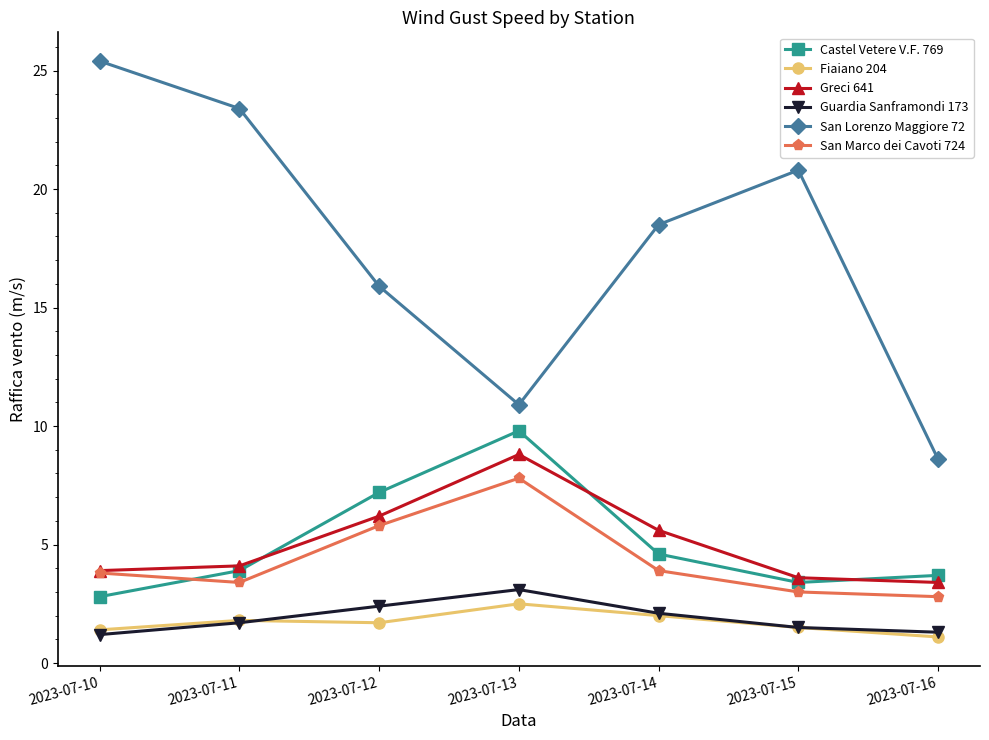

How many data points in San Lorenzo Maggiore 72 are above 18?

4